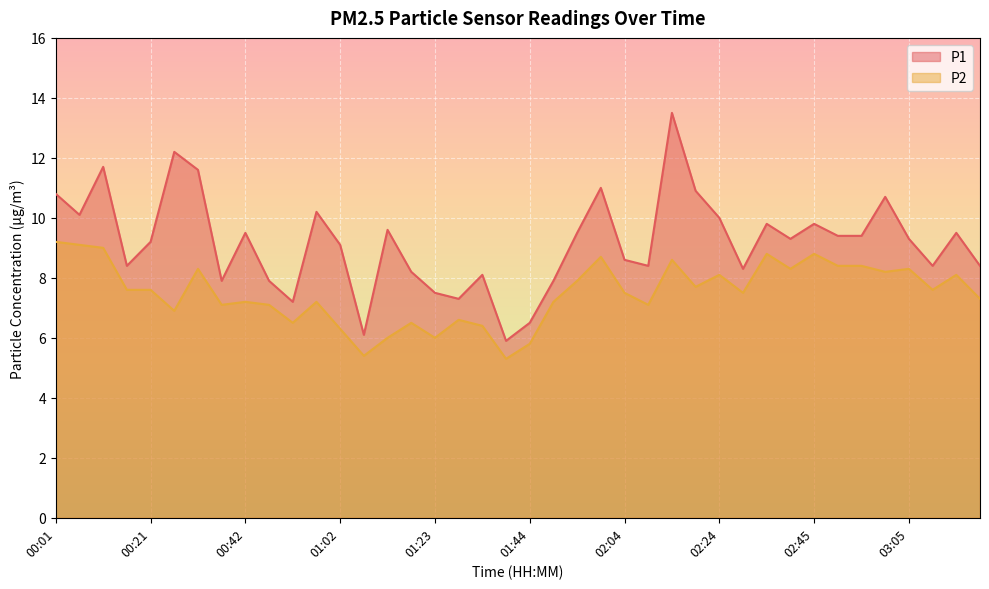

Which series has the largest range (max minus min)?

P1